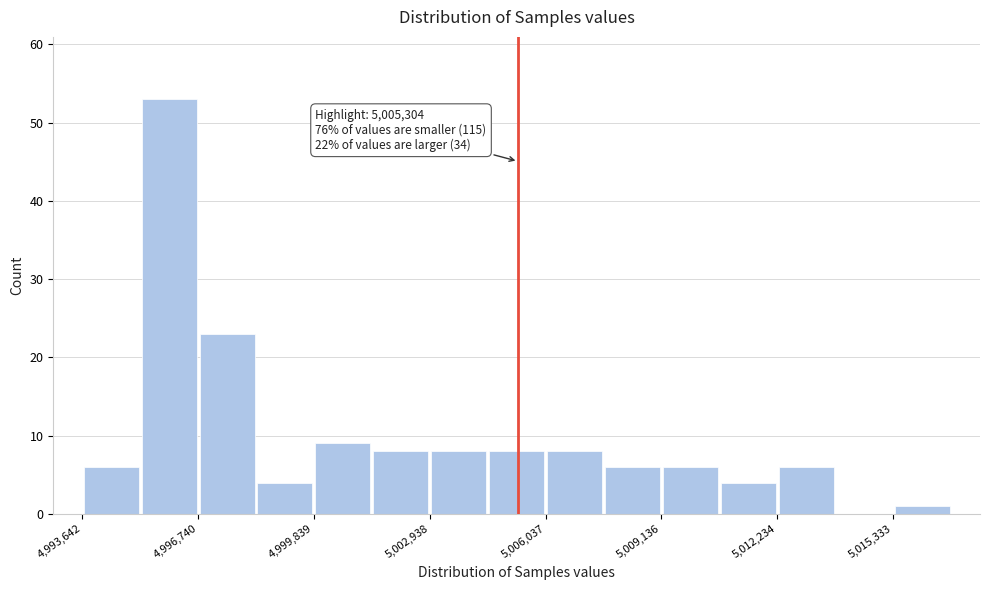

Around what value on the x-axis is the tallest bar? Give the approximate position of its centre, as read against the axis.

4996000